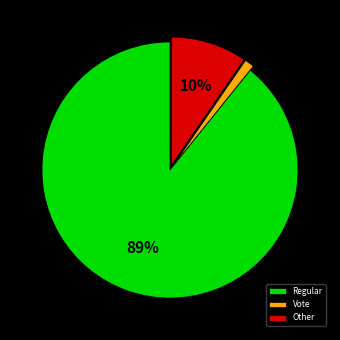

What percentage is the Vote slice, to the nearest percent?

1%